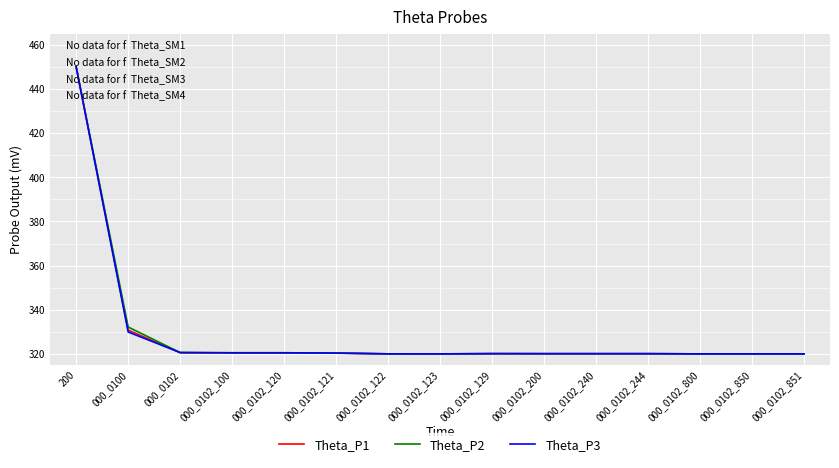

Where is Theta_P1 nearest to the value 385?

000_0100